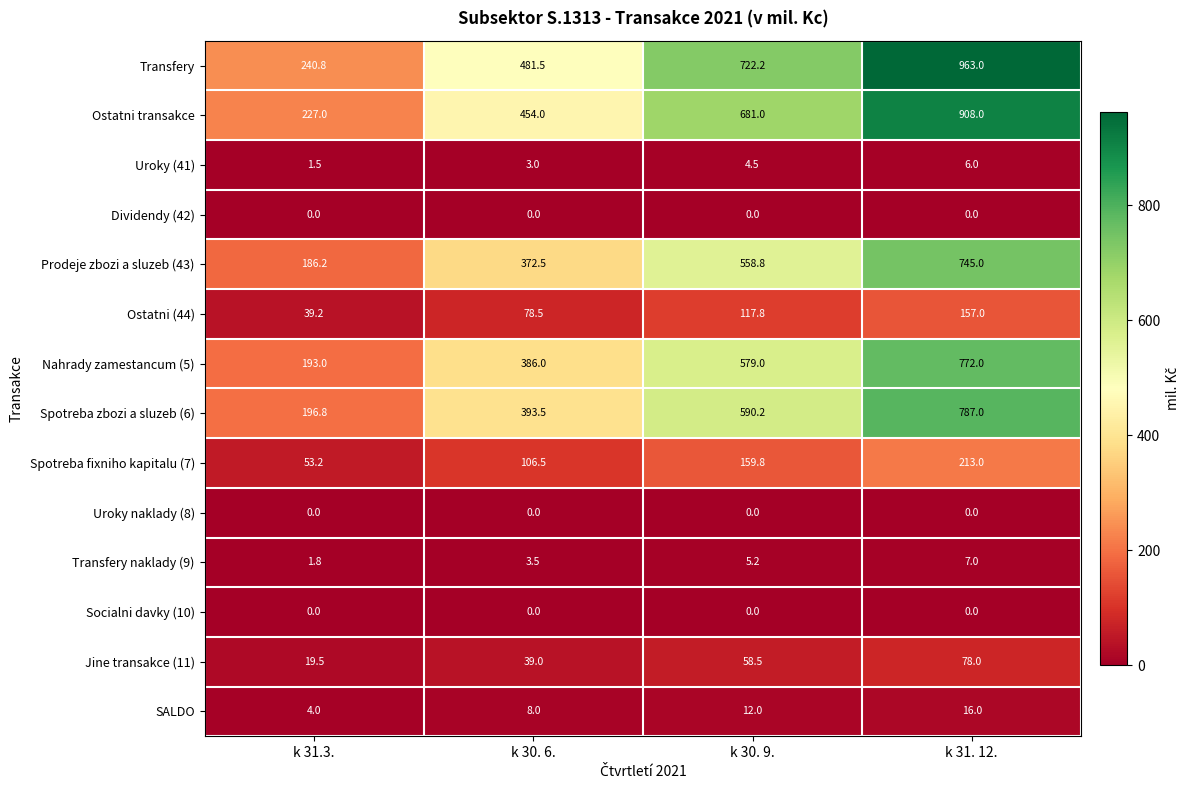

Which series has the largest total across all categories?

Transfery